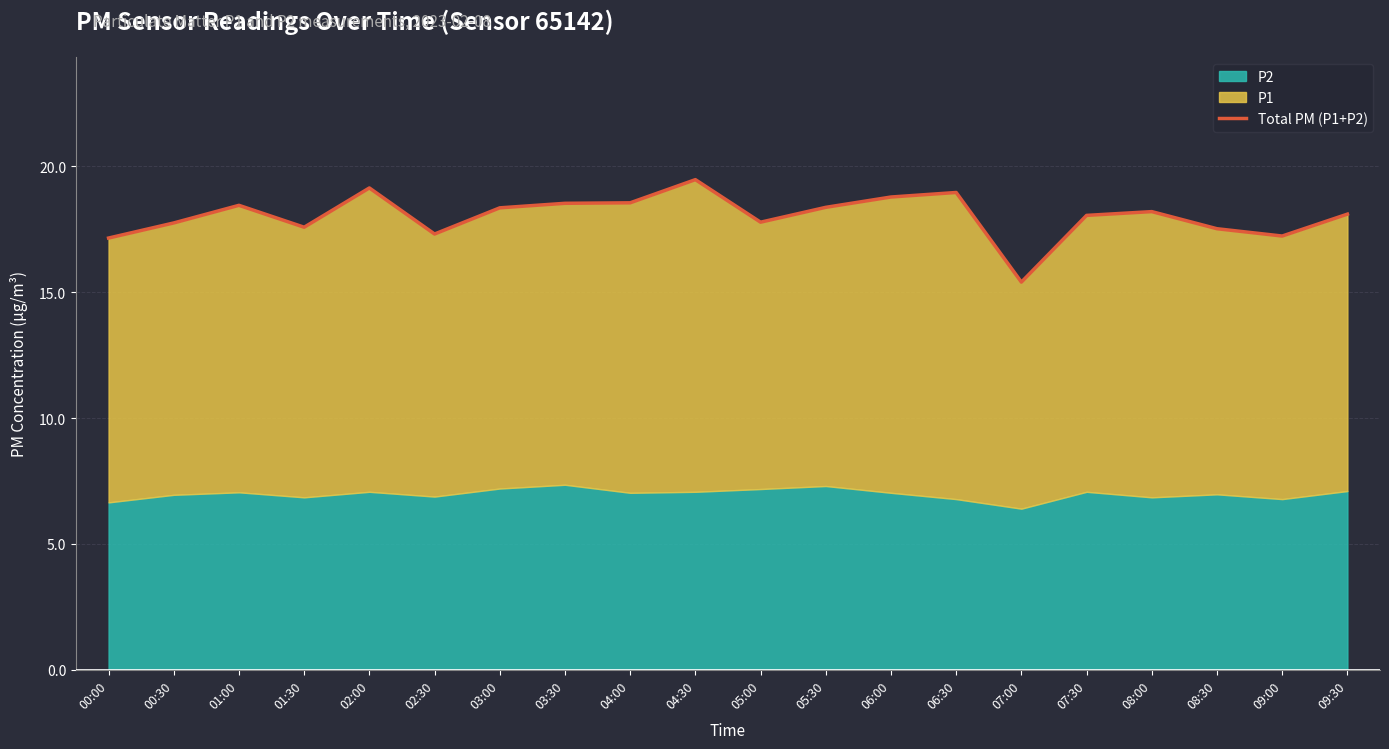

How many points are higher than both their immediate neighbors (excluding endpoints)?

5